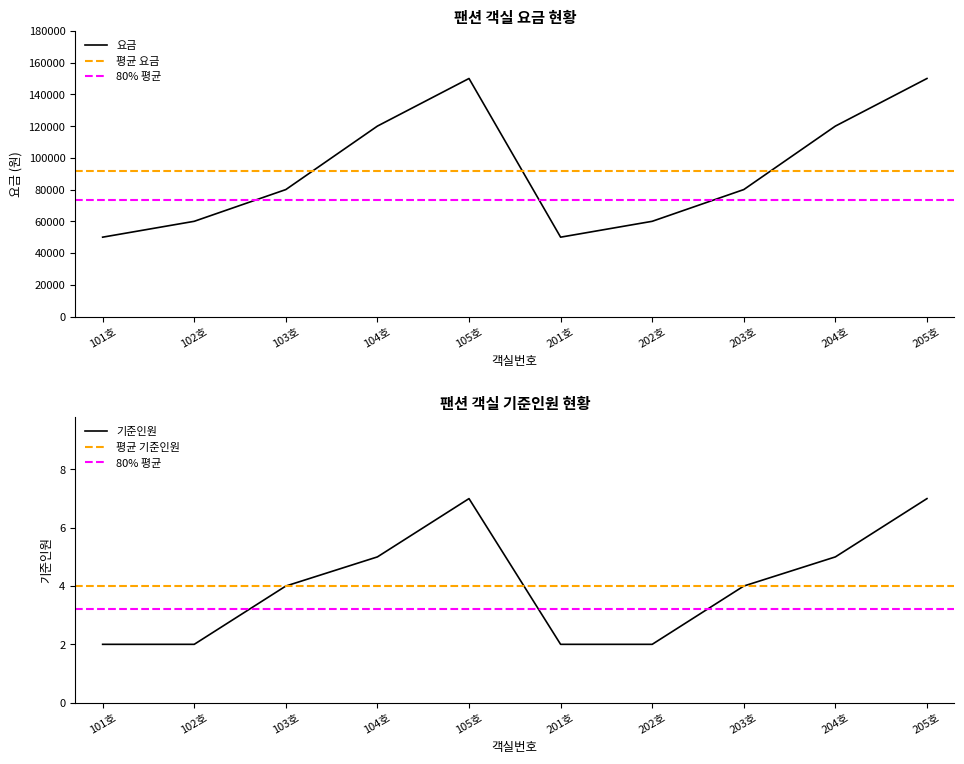

What position from the right is 205호?

1